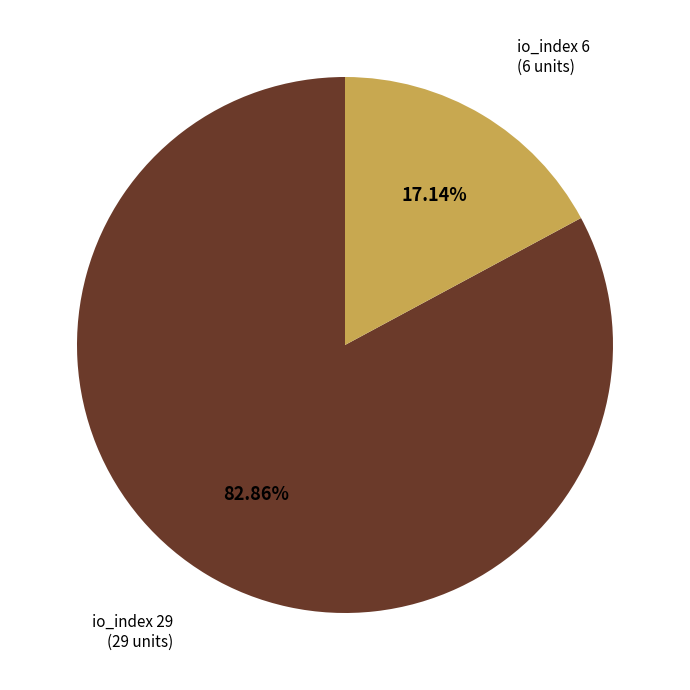

Which category has the biggest portion of the pie?

io_index 29